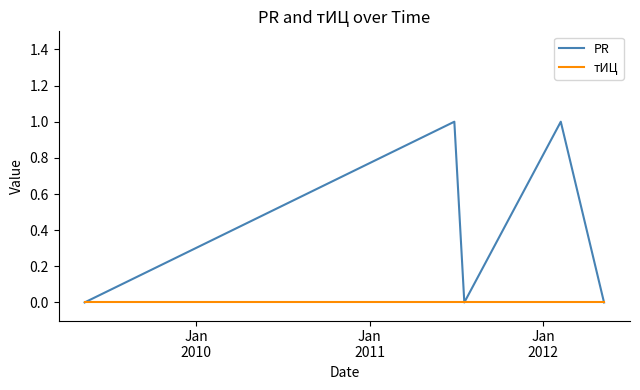

Which series has the largest total across all categories?

PR